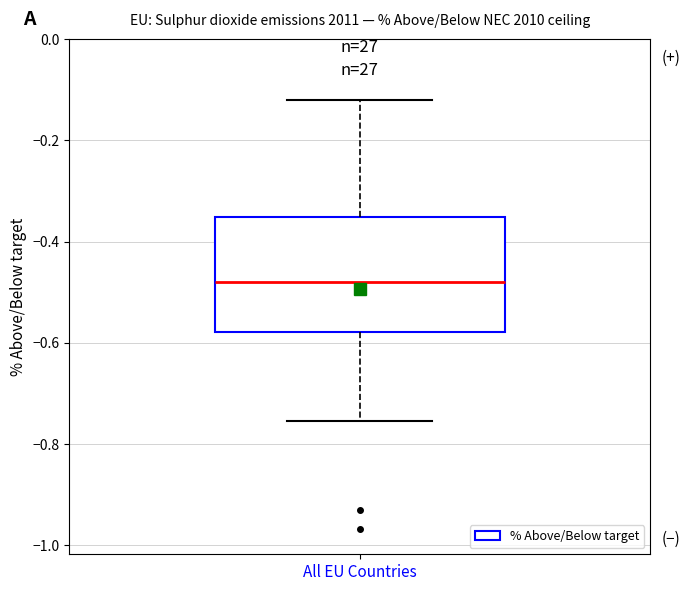

Read this box plot against the y-axis: the position of the median line, the range covered by the box, and the ends of both whiskers. The values are not printed on the chart, so give them approximately, as read against the axis.

median -0.48, box -0.58 to -0.36, whiskers -0.76 to -0.12